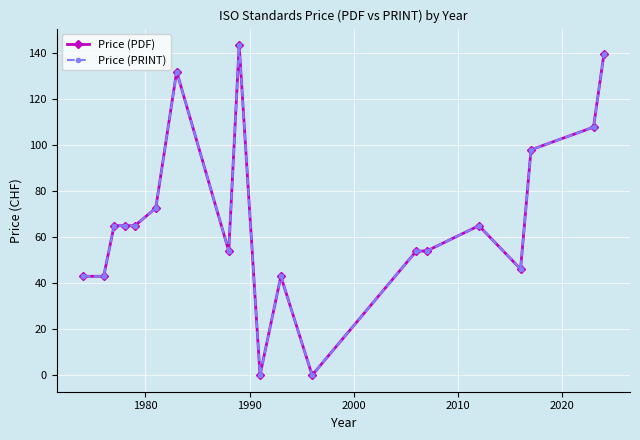

True or false: Price (PRINT) and Price (PDF) cross at least once.

False